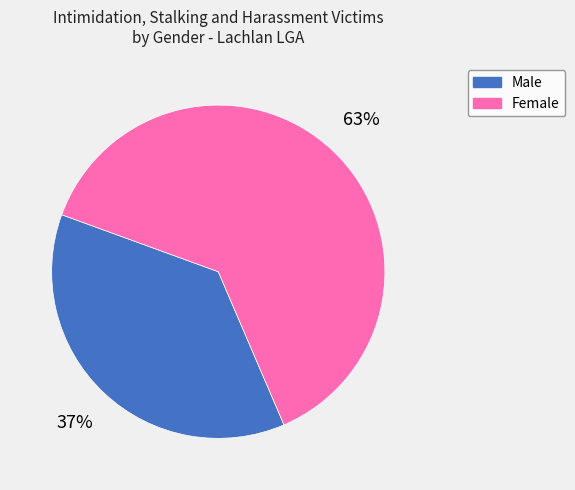

The Female slice represents 63% of the pie. True or false?

True